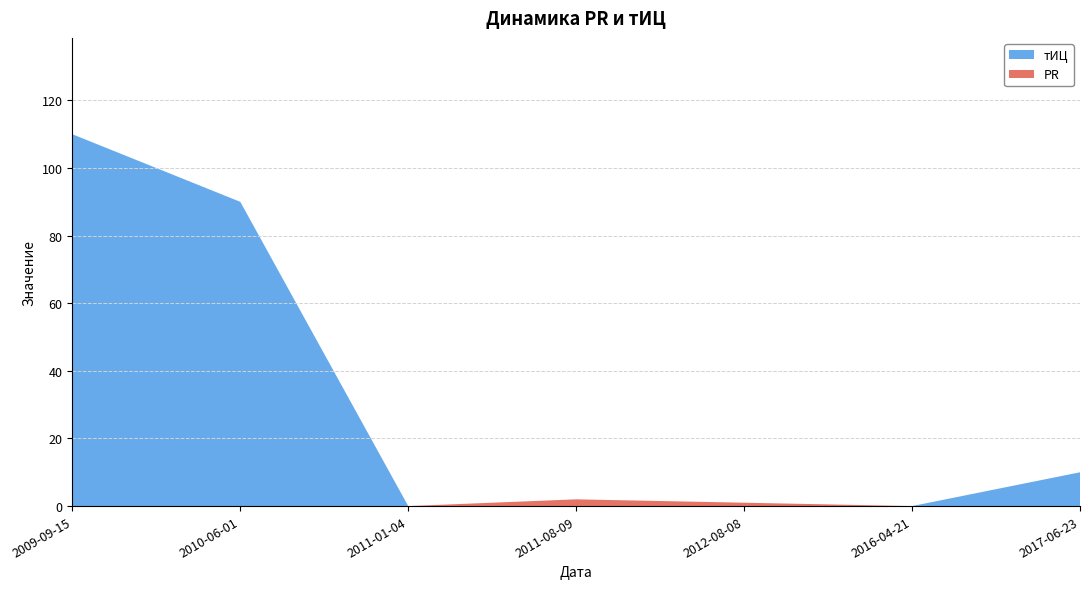

Reading left to right, what are all the values shown in this chart?

тИЦ: 110	90	0	0	0	0	10
PR: 0	0	0	2	1	0	0